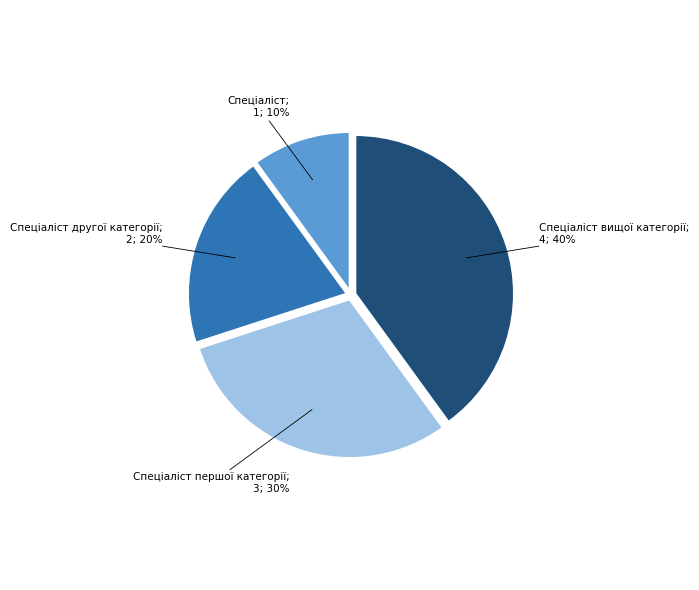

To the nearest percent, what is the average slice percentage?

25%